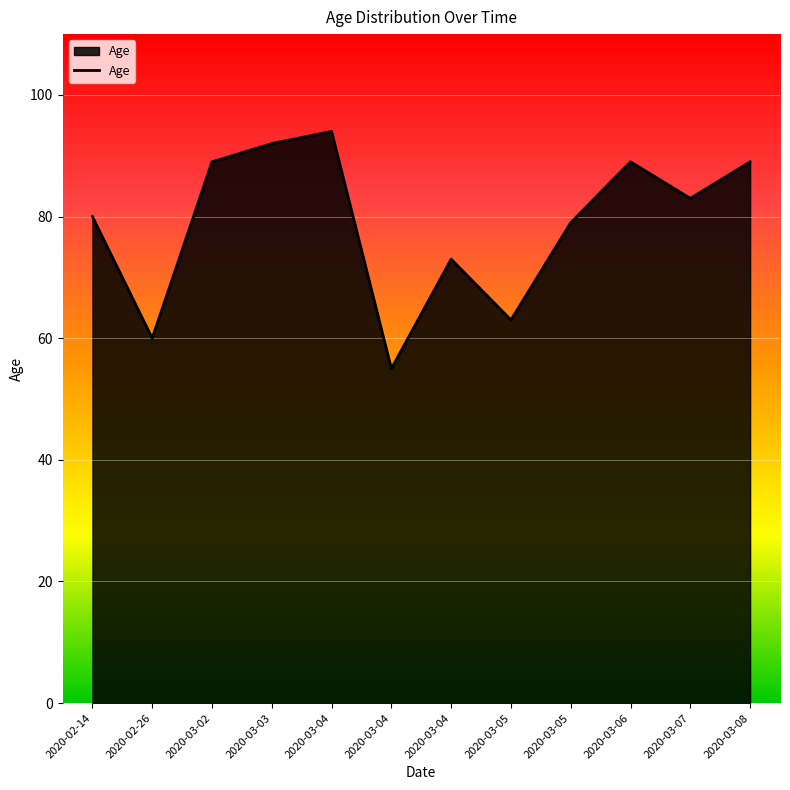

What is the sum of all values?

946